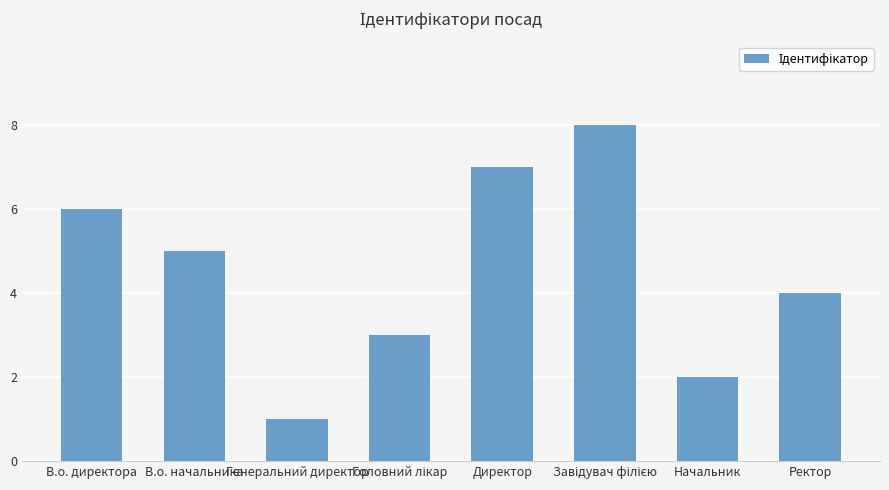

Read the value at В.о. директора.

6